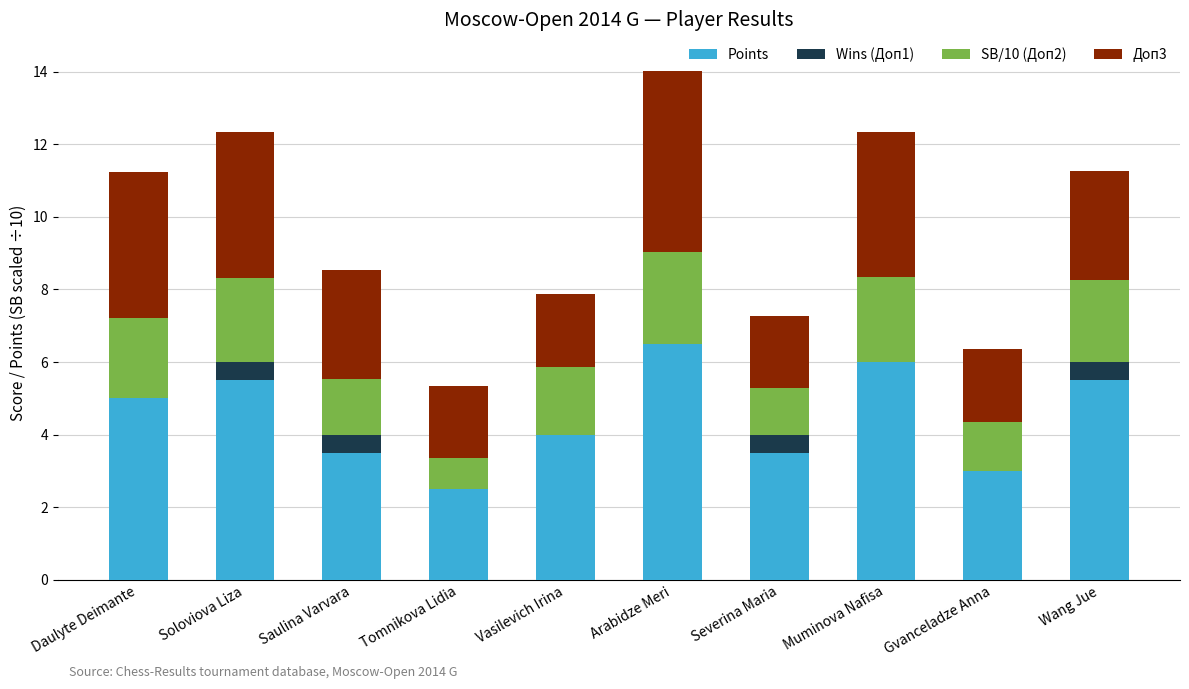

The Points series shows 6.0 at Muminova Nafisa. True or false?

True